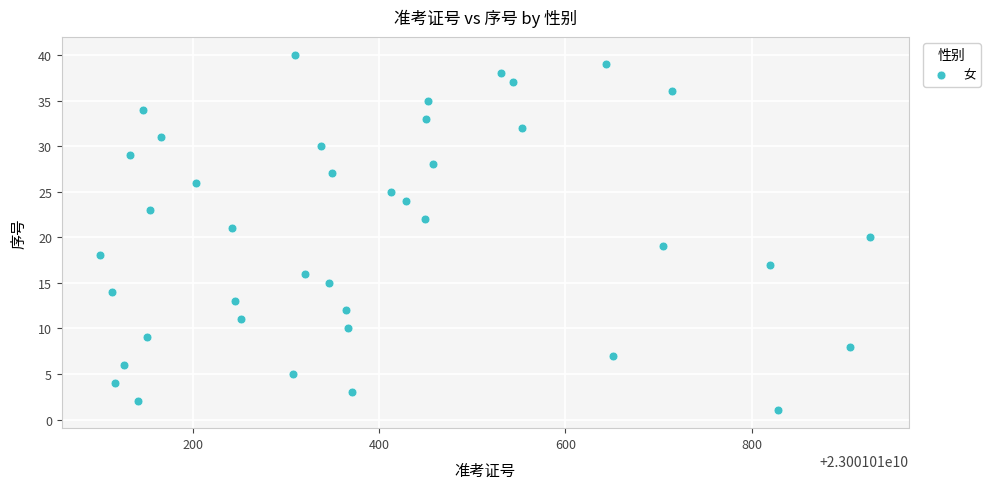

What is the range of Y values (max minus min)?

39